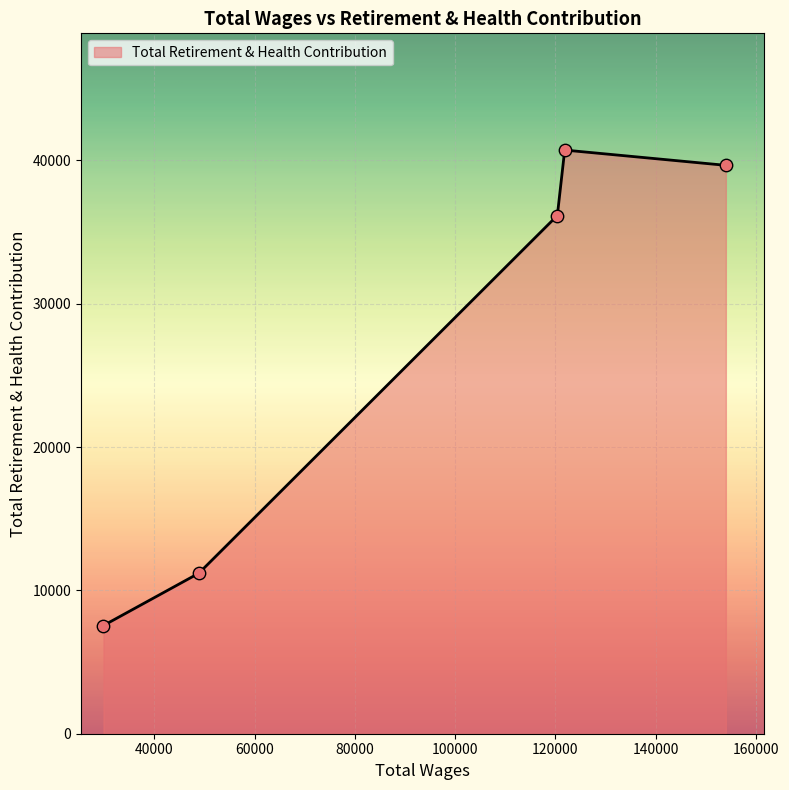

What is the greatest value displayed?

40723